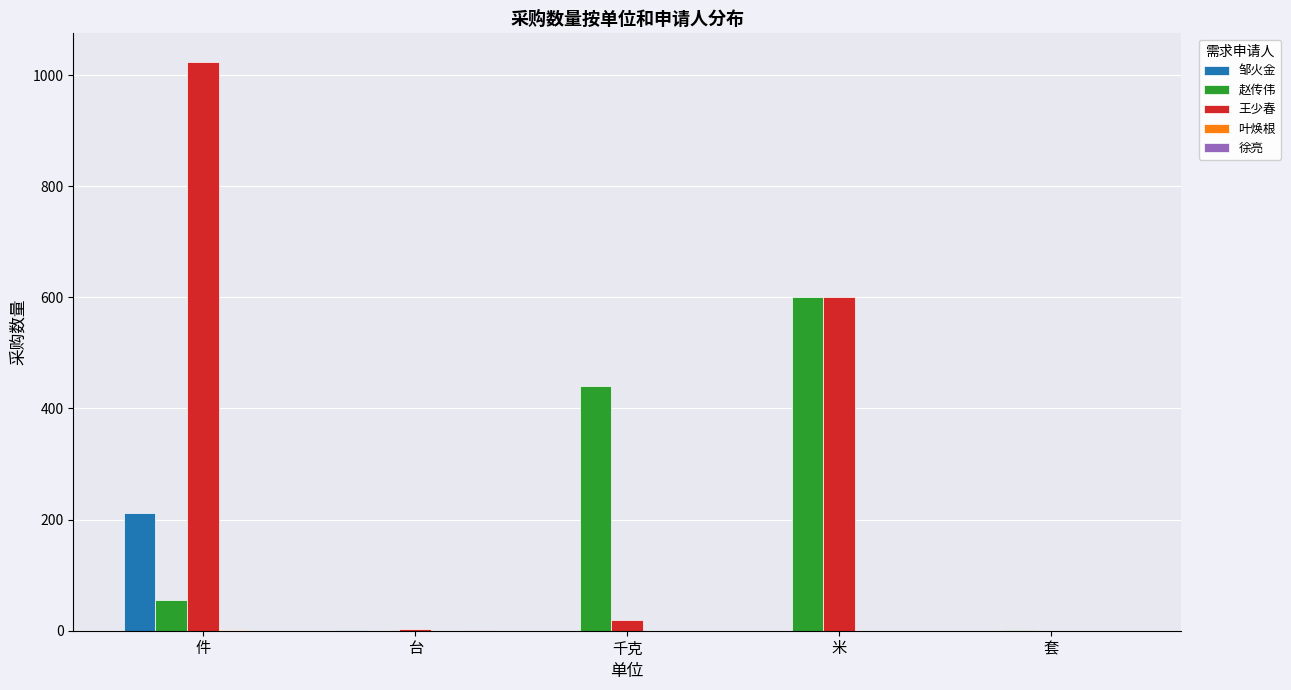

The 邹火金 series shows -147 at 千克. True or false?

False